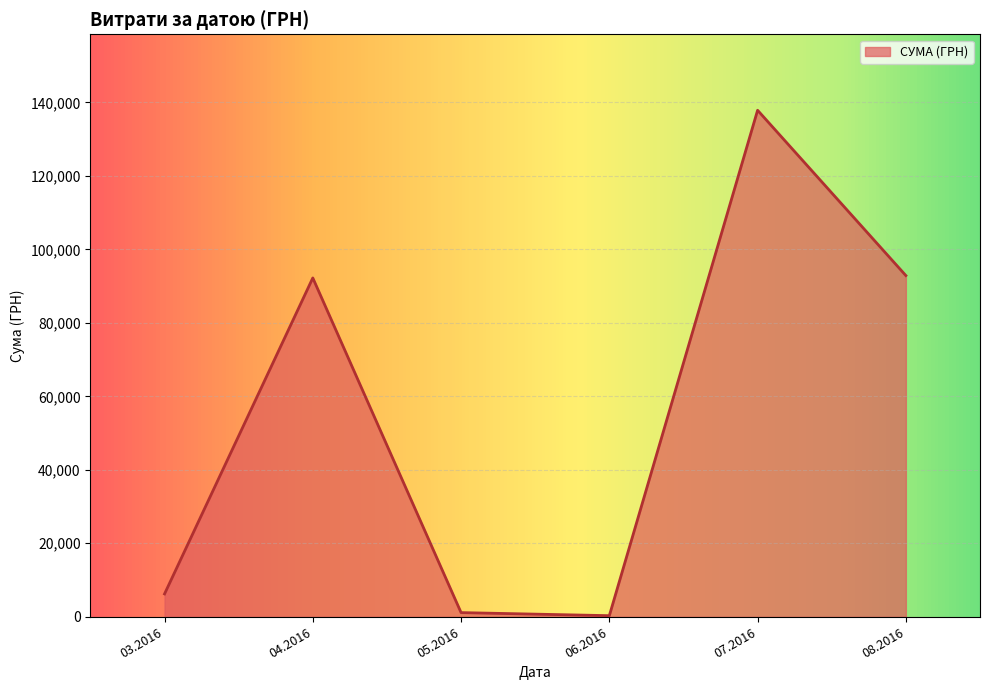

What is the difference between the maximum and minimum values?

137543.0